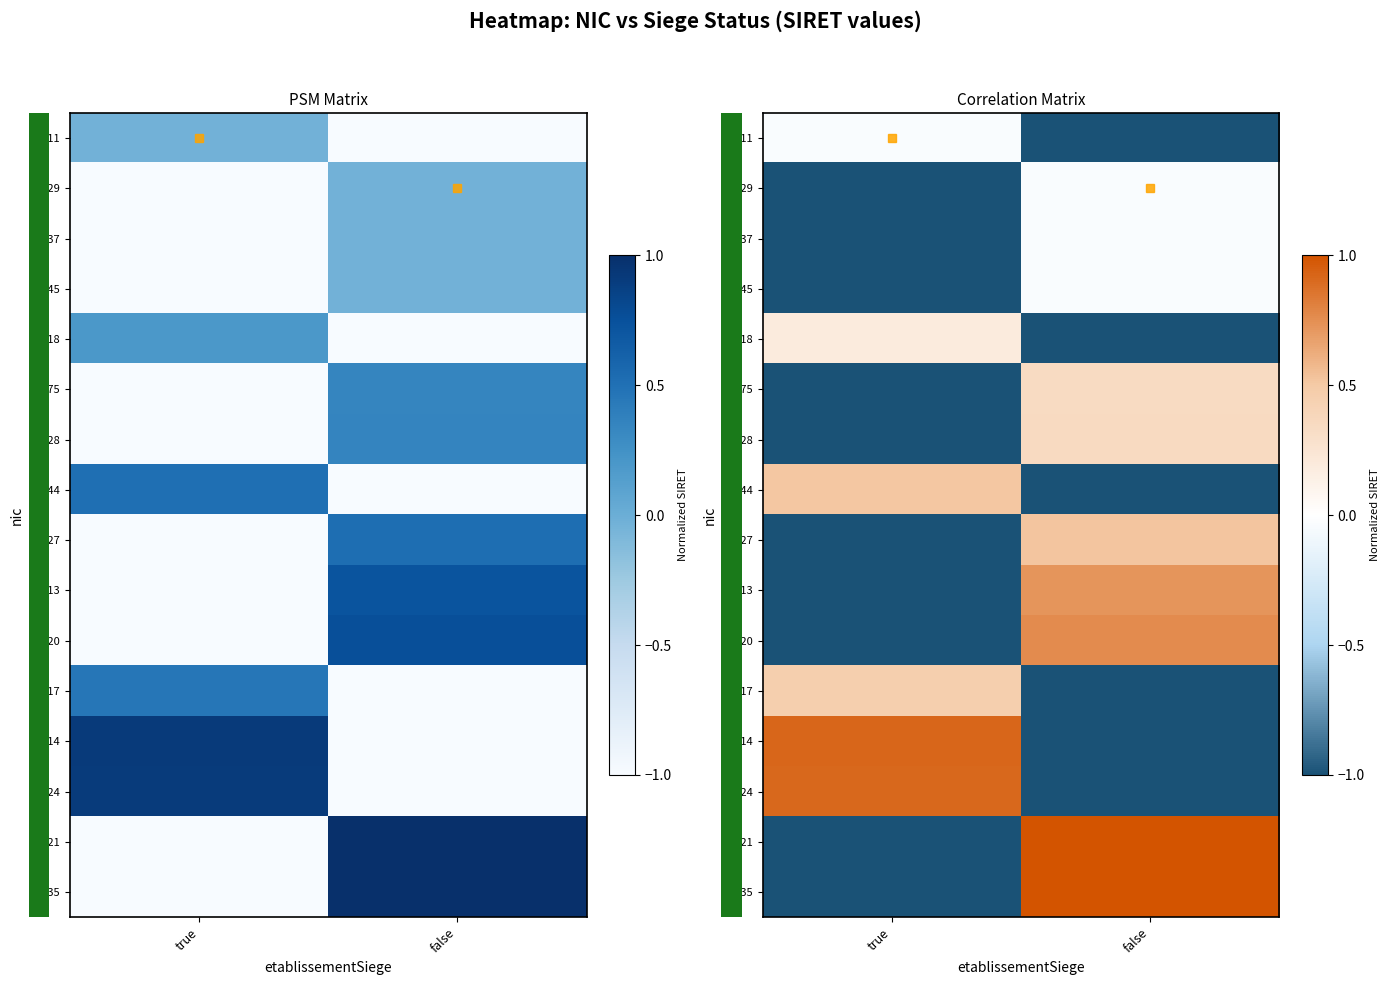

Which has a higher value, false or true?

true